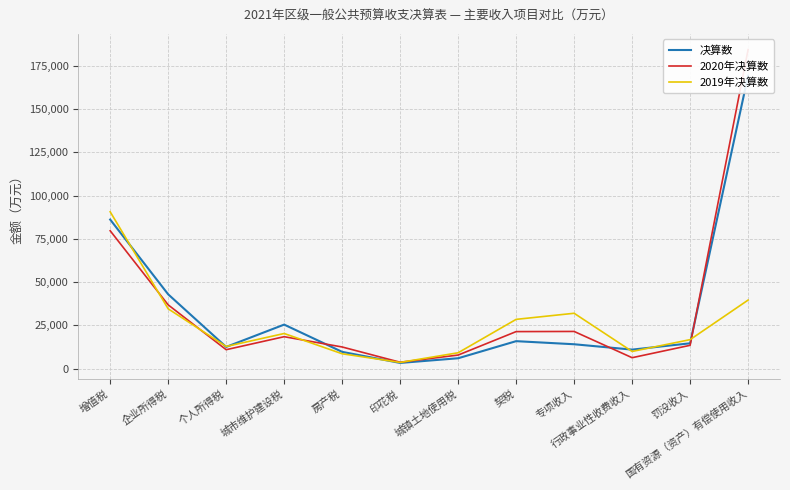

At how many categories does at least one series exceed 133721?

1